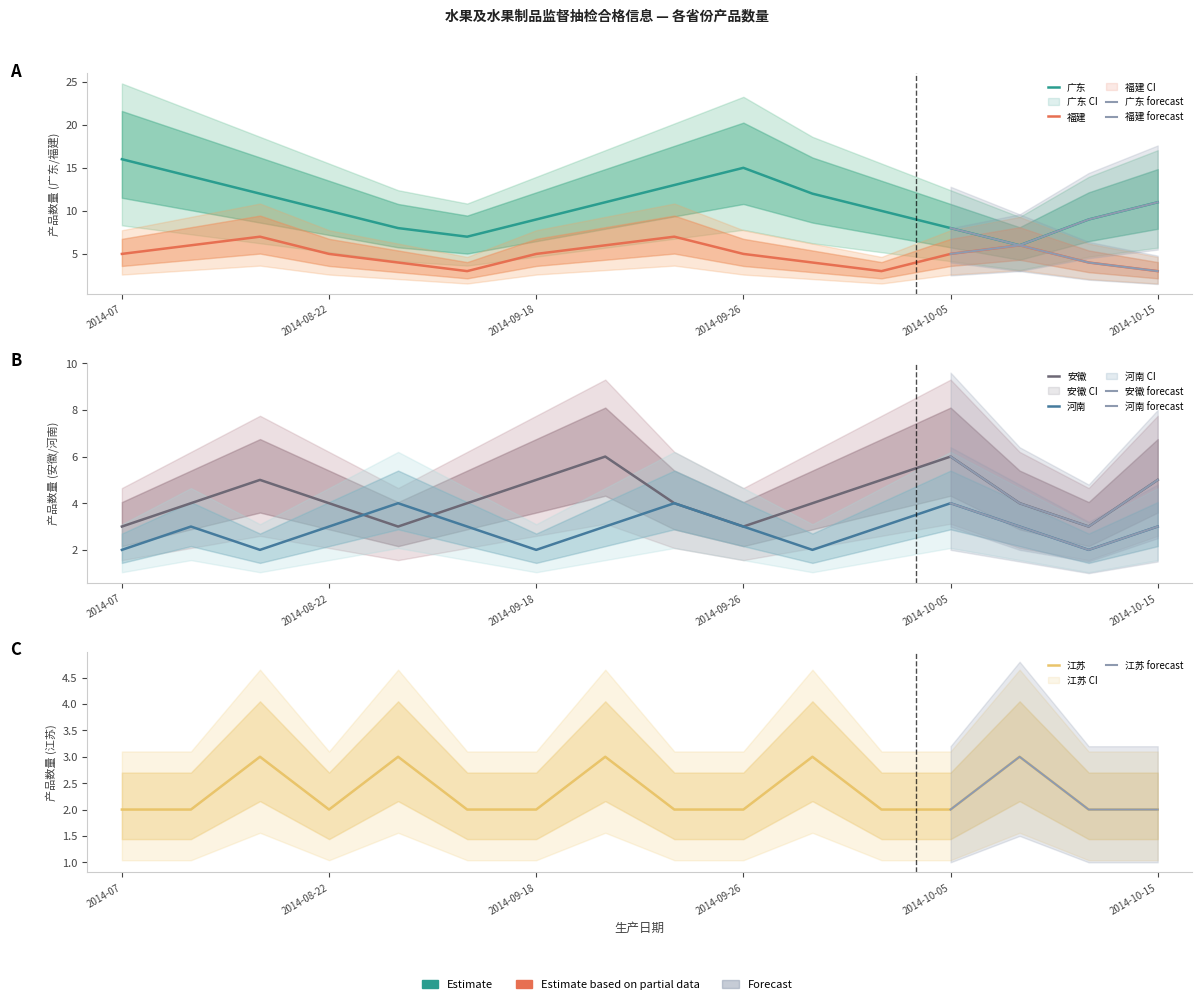

Which label corresponds to the smallest value in the chart?

2014-07